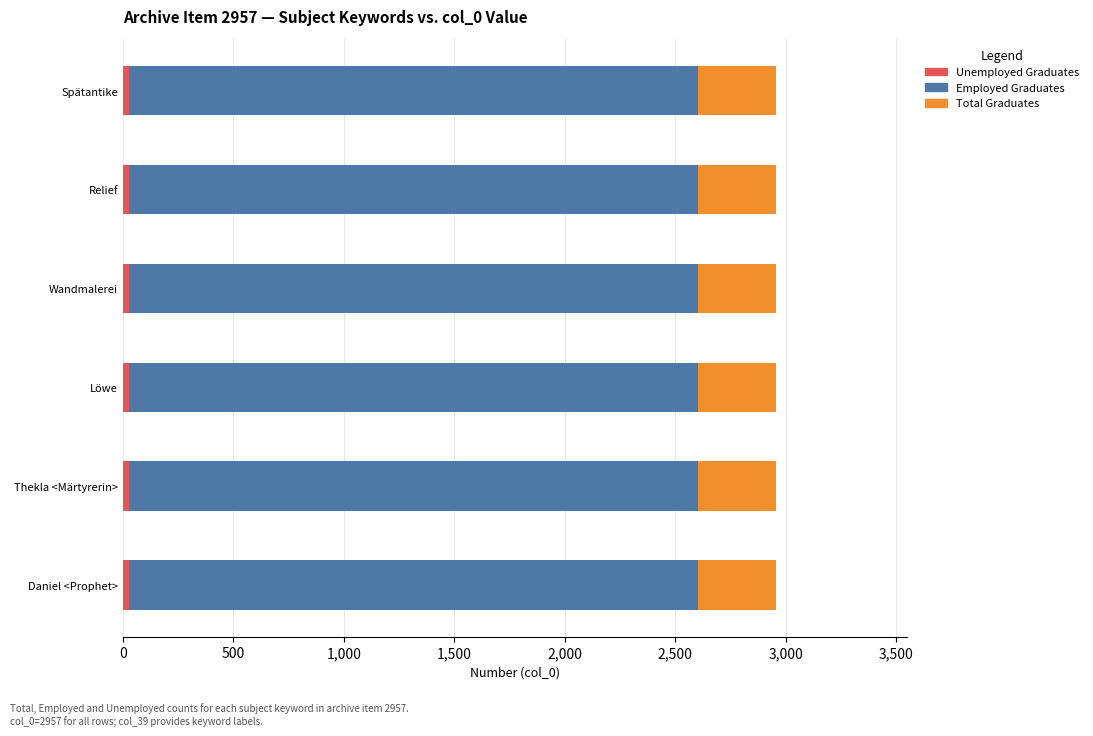

Which series has the largest total across all categories?

Employed Graduates